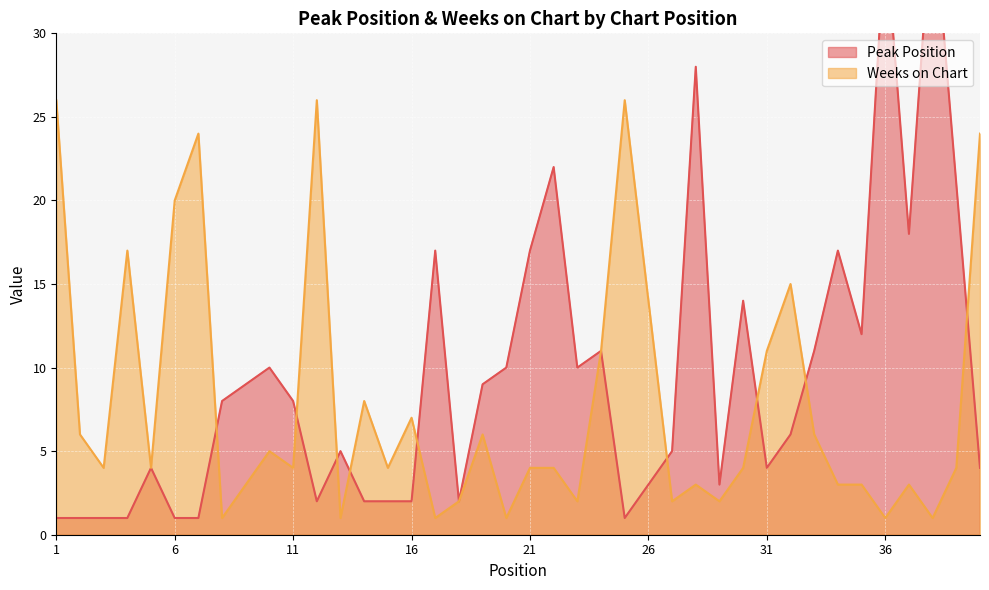

Rank the series by their average value, from lowest to highest.

Weeks on Chart, Peak Position